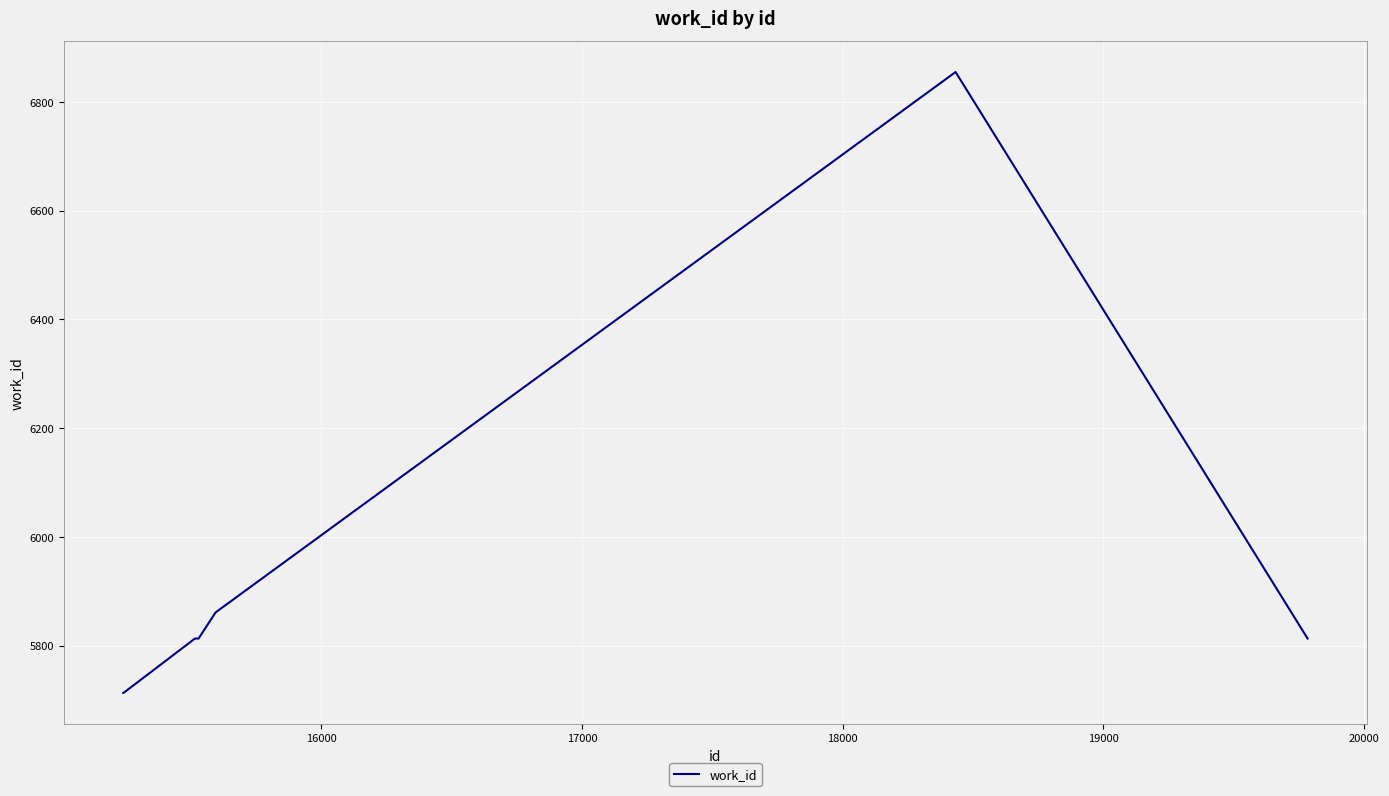

What is the maximum value shown in the chart?

6855